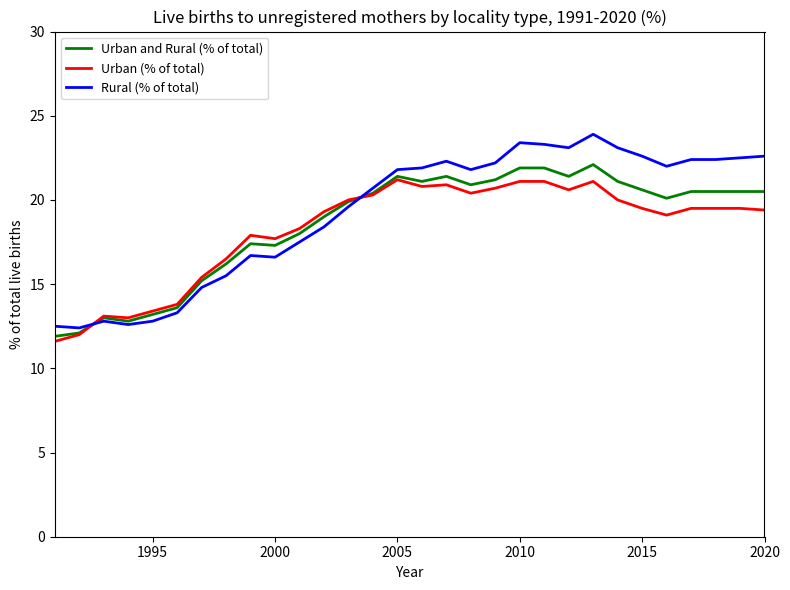

What is the minimum value shown in the chart?

11.6